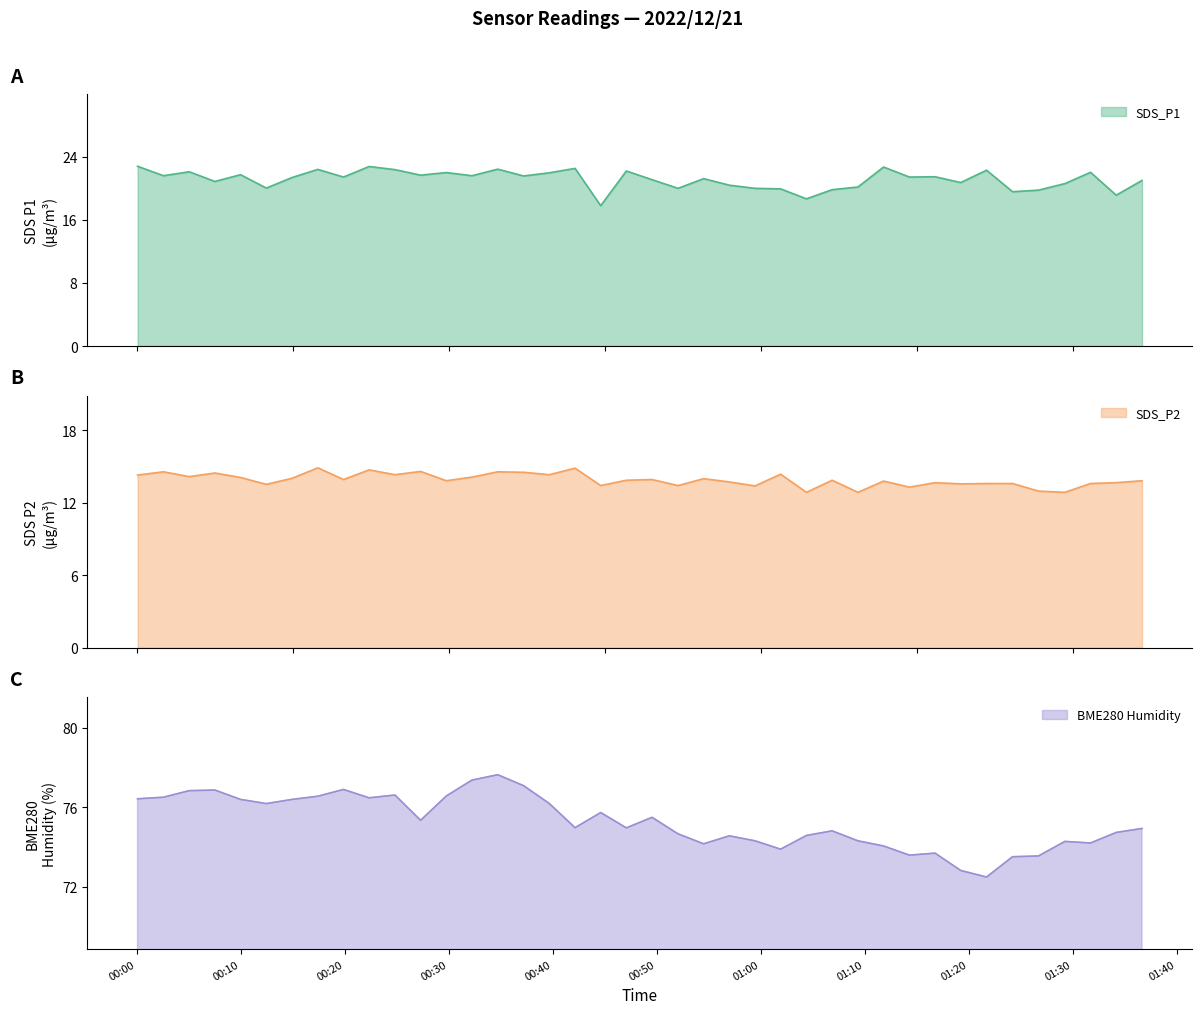

Is the value of SDS_P1 at 2022/12/21 01:01:55 greater than the value of BME280_humidity at 2022/12/21 00:54:31?

No